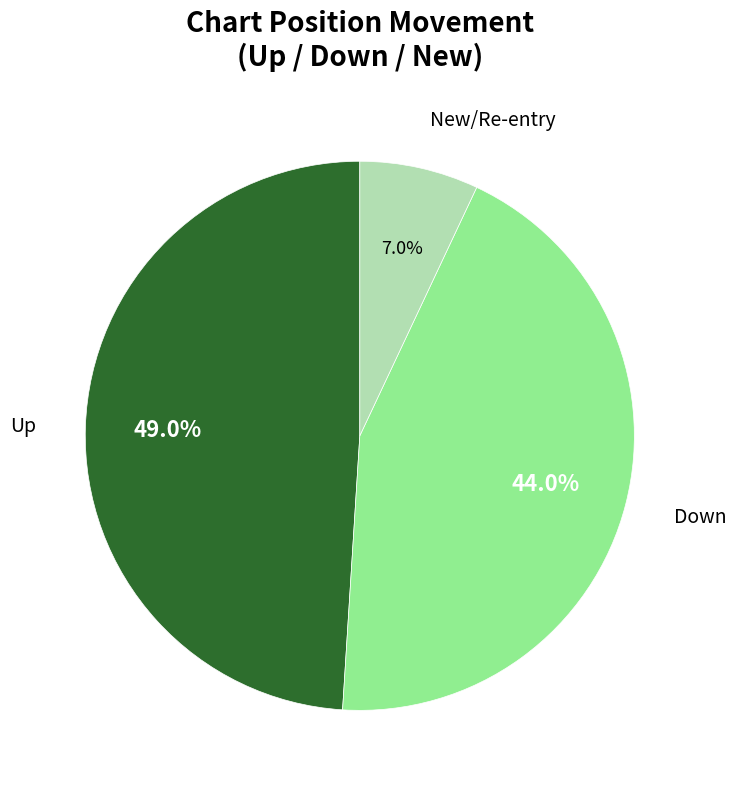

Is there a majority slice in this chart?

No